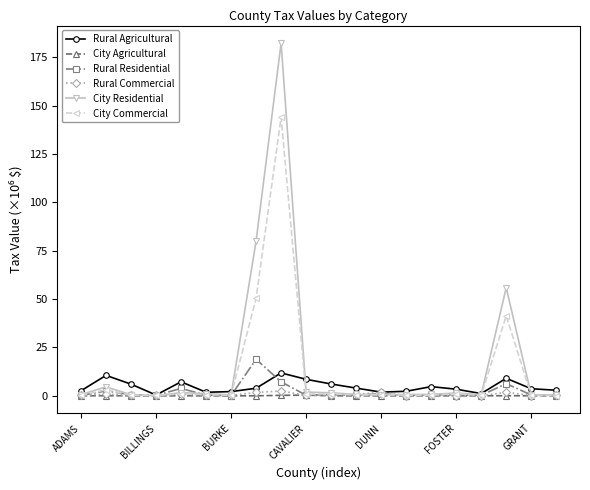

What is the maximum value shown in the chart?

182.3